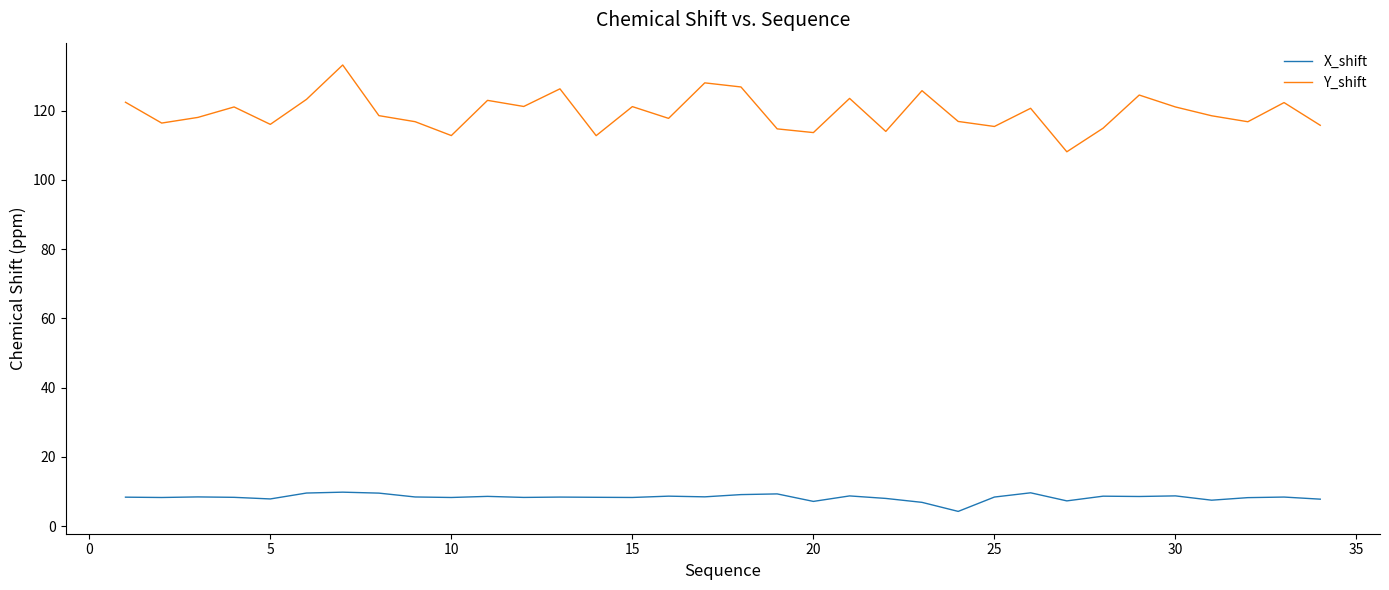

List the series in order of their peak value, highest first.

Y_shift, X_shift